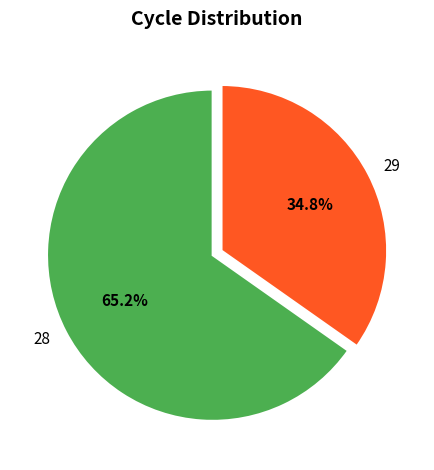

How much of the chart is everything except 29?

65.2%